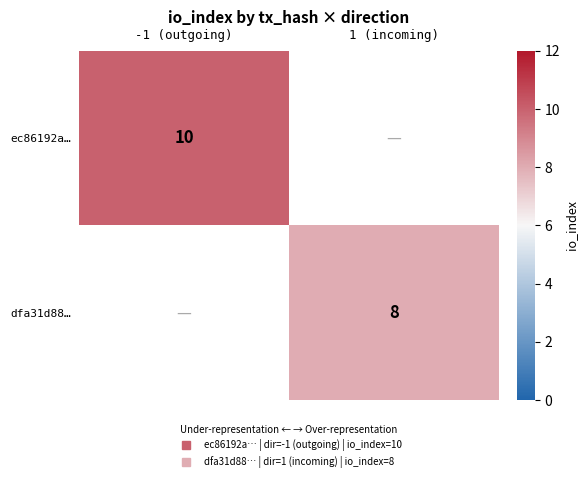

The ec86192a… series shows 10.0 at -1 (outgoing). True or false?

True